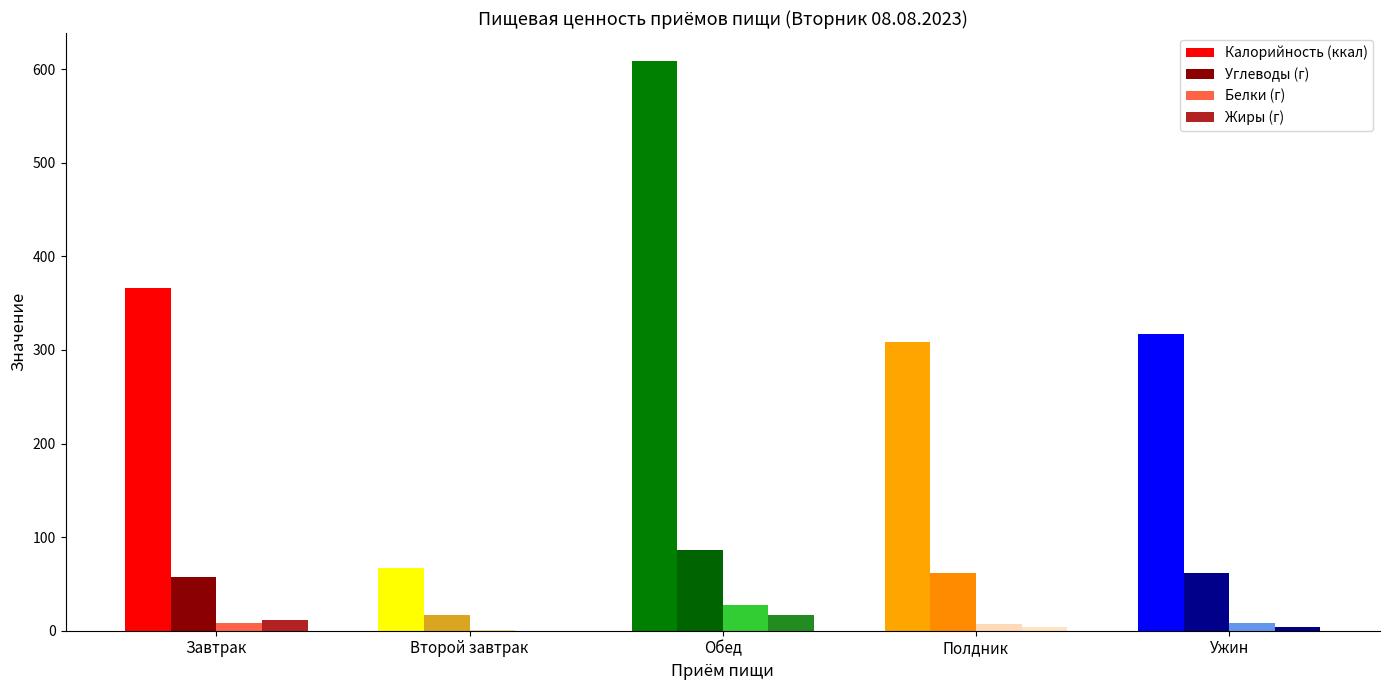

Which category has the lowest value across all series?

Второй завтрак